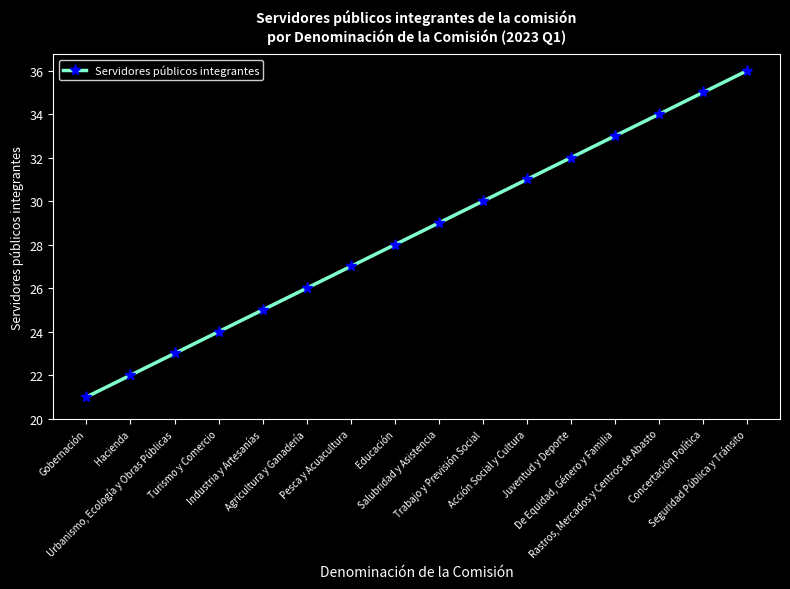

Reading right to left, list all the values displayed in this chart.

36	35	34	33	32	31	30	29	28	27	26	25	24	23	22	21